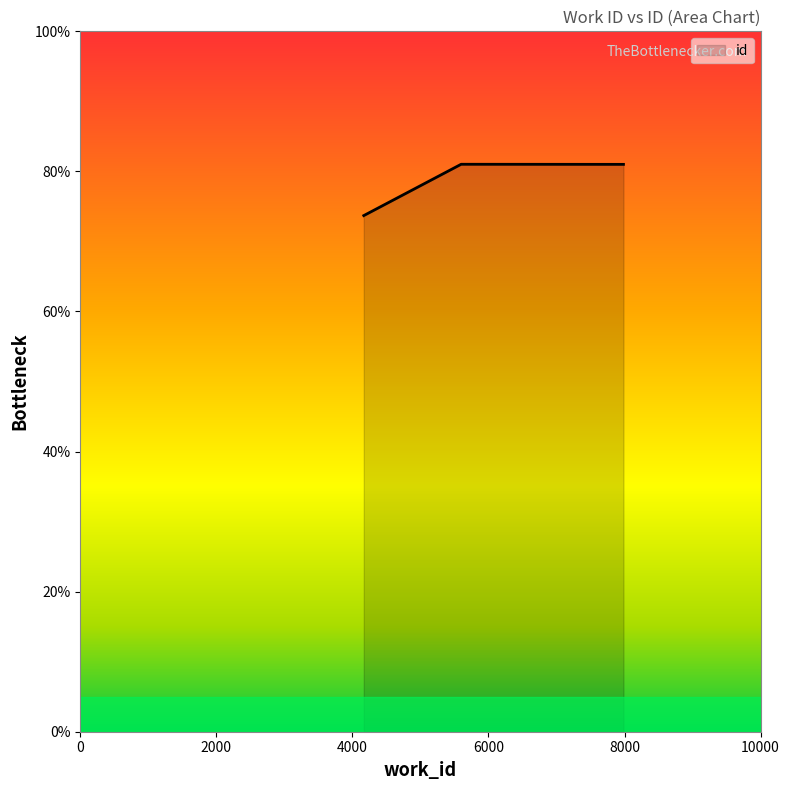

How many lines are shown in the chart?

1